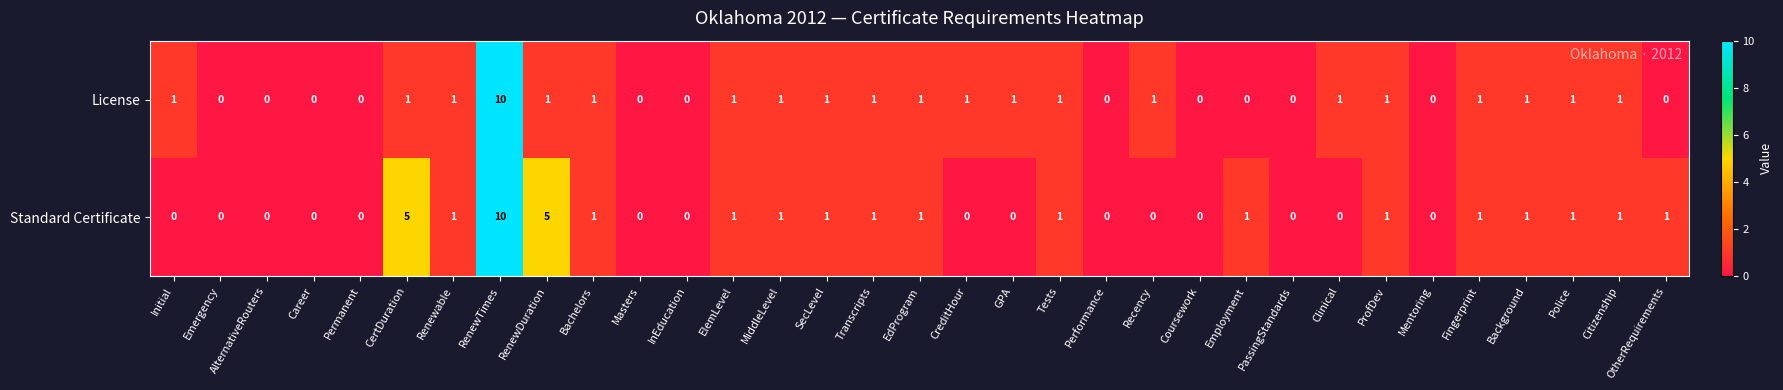

The value of License at Clinical is 1. True or false?

True